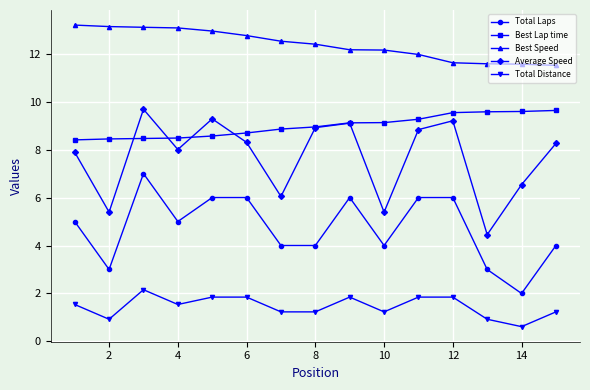

Which series has the largest total across all categories?

Best Speed